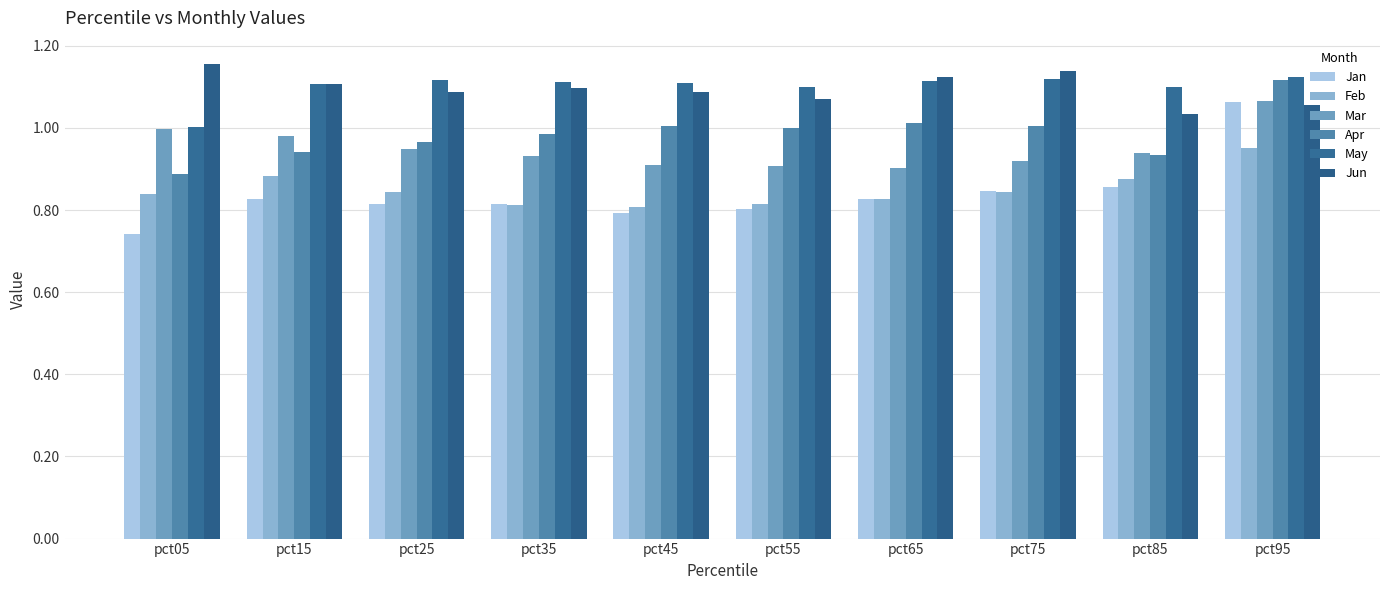

The value of May at pct95 is 1.1. True or false?

True